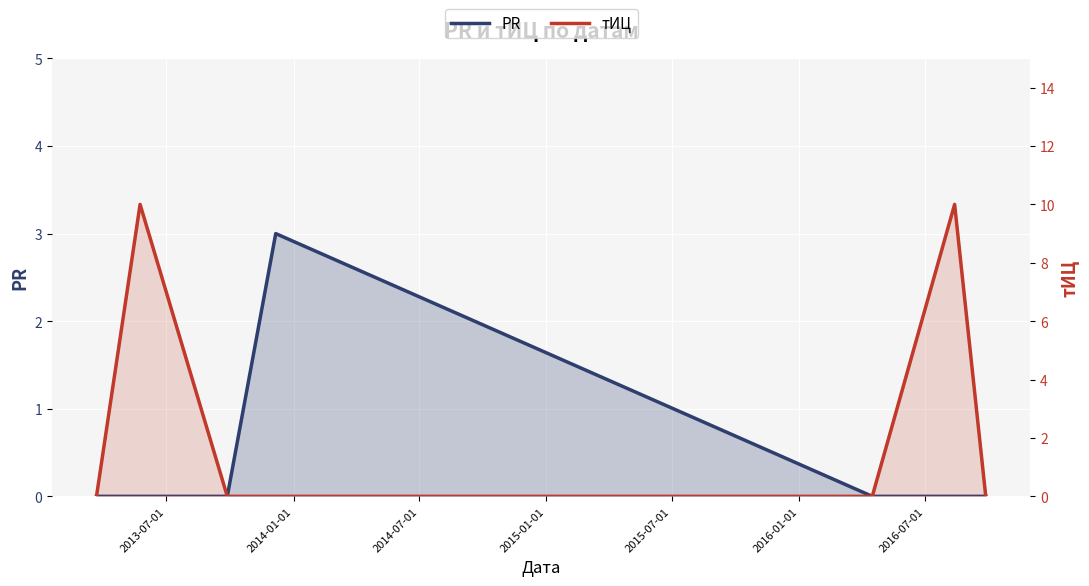

In PR, how many points are higher than both neighbors (excluding endpoints)?

1